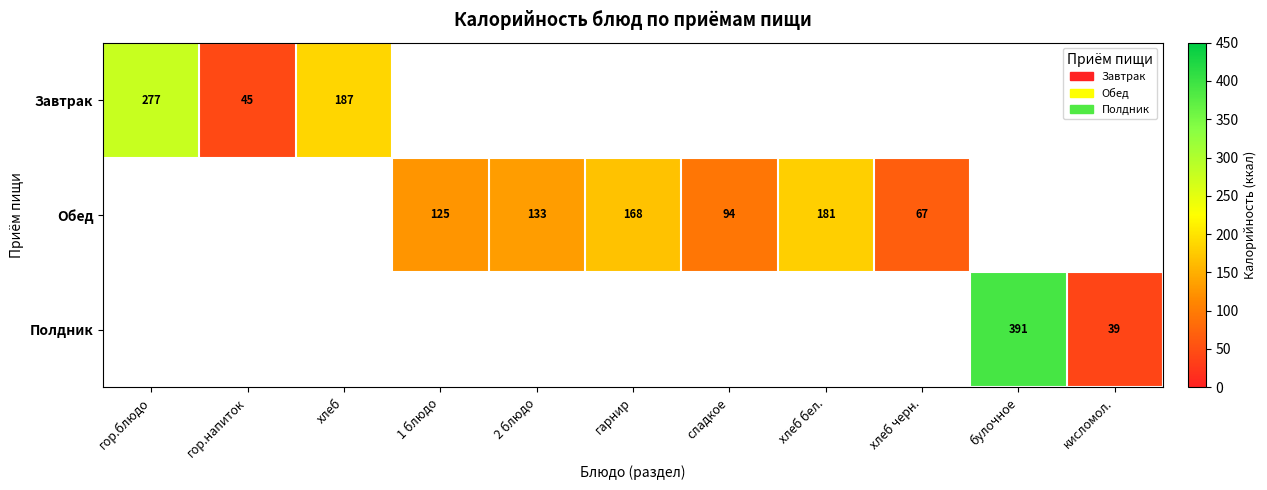

At how many categories does at least one series exceed 375?

1